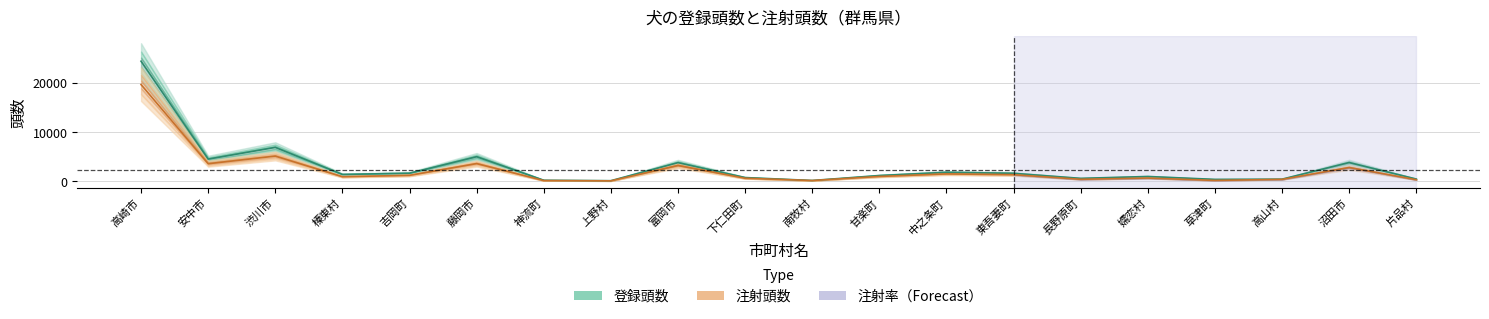

Rank the series by their average value, from lowest to highest.

注射頭数, 登録頭数